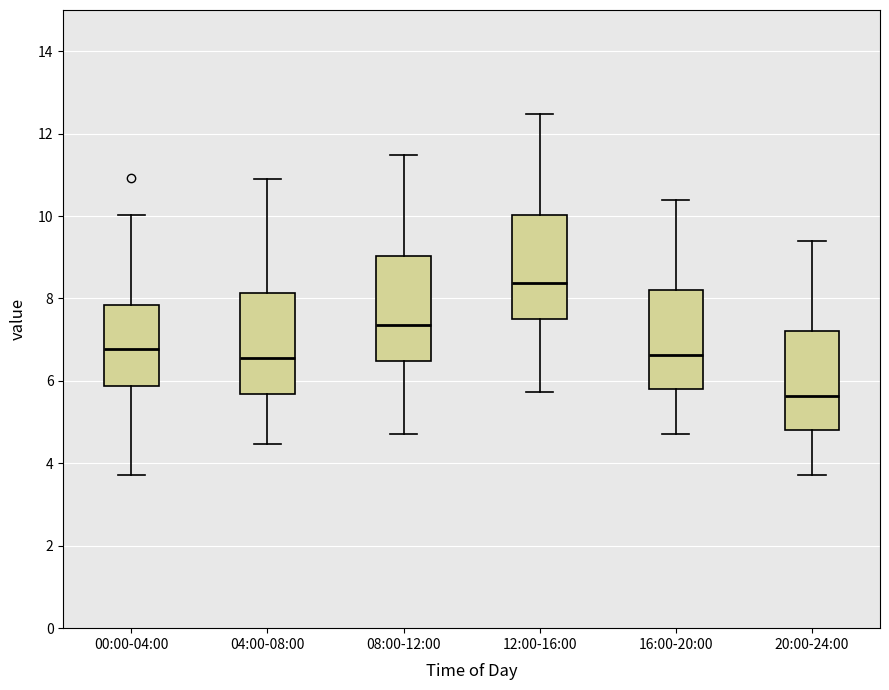

Reading left to right, read every box against the y-axis: the position of its median line, the range the box covers, and the ends of its whiskers. The values are not printed on the chart, so give them approximately, as read against the axis.

00:00-04:00: median 6.8, box 5.8 to 7.8, whiskers 3.8 to 10.0
04:00-08:00: median 6.6, box 5.6 to 8.2, whiskers 4.4 to 11.0
08:00-12:00: median 7.4, box 6.4 to 9.0, whiskers 4.8 to 11.4
12:00-16:00: median 8.4, box 7.4 to 10.0, whiskers 5.8 to 12.4
16:00-20:00: median 6.6, box 5.8 to 8.2, whiskers 4.8 to 10.4
20:00-24:00: median 5.6, box 4.8 to 7.2, whiskers 3.8 to 9.4